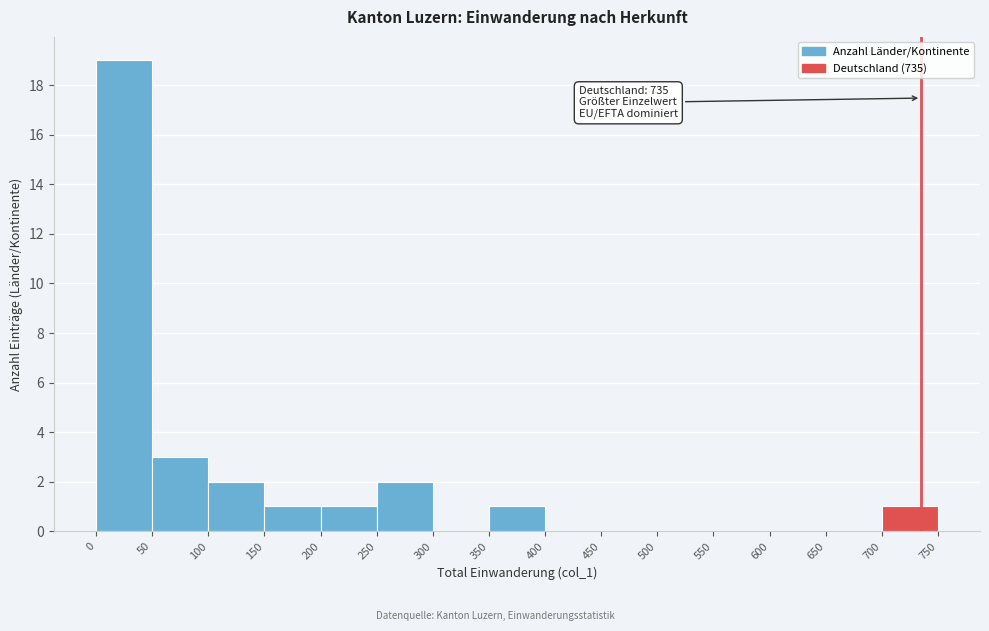

Over which range of the x-axis is the bar tallest?

0 to 50